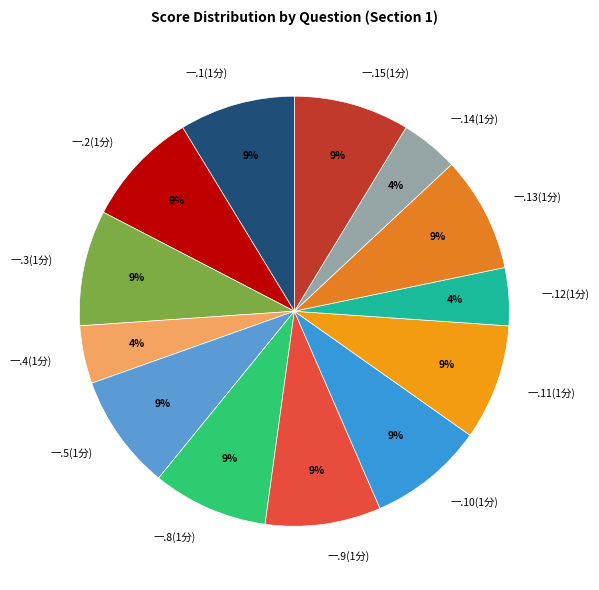

Is the sum of 一.2(1分) and 一.12(1分) greater than half?

No